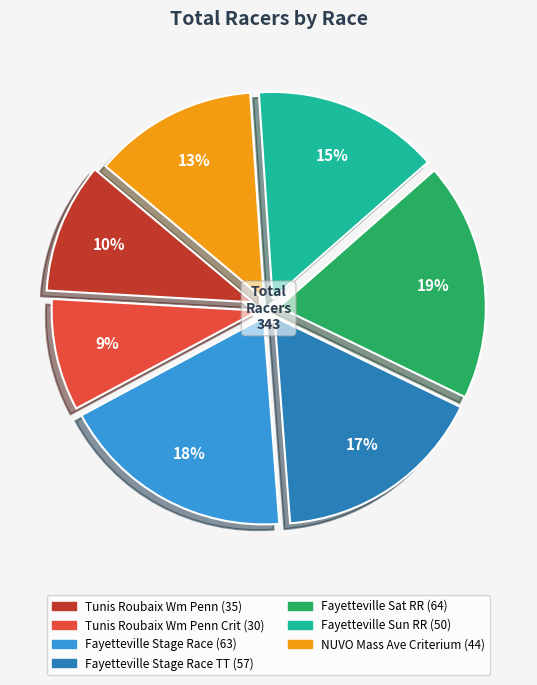

Is there any slice that represents more than half of the pie?

No